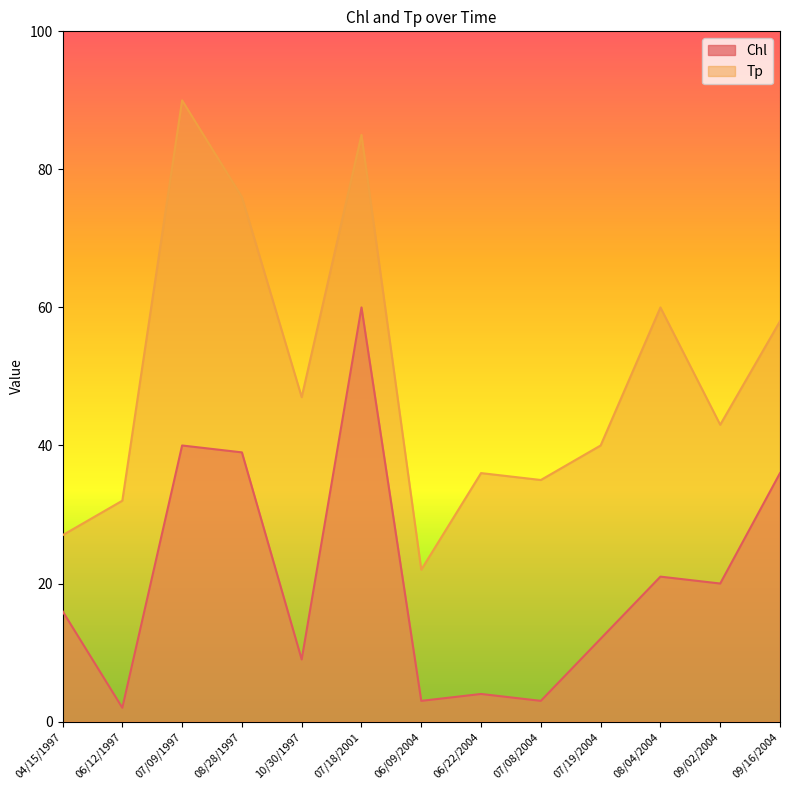

True or false: the data shows 19 at 07/19/2004.

False